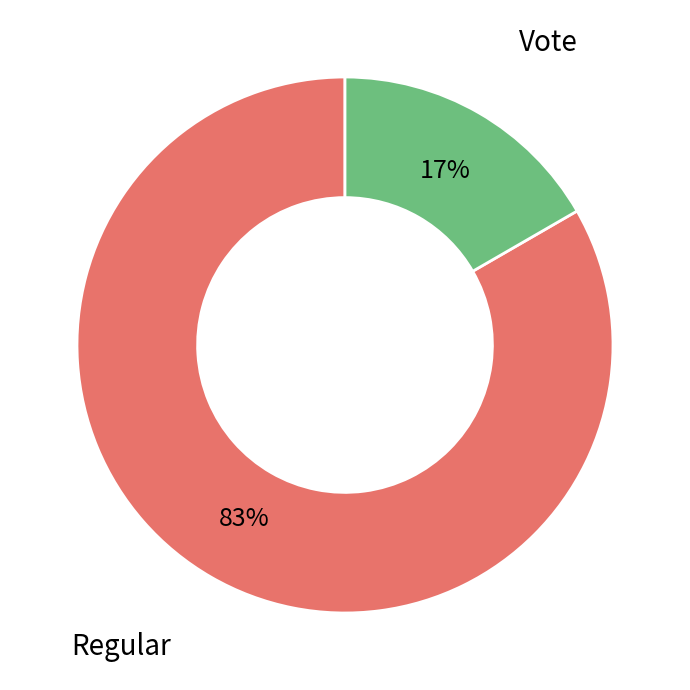

Is the sum of Regular and Vote greater than half?

Yes